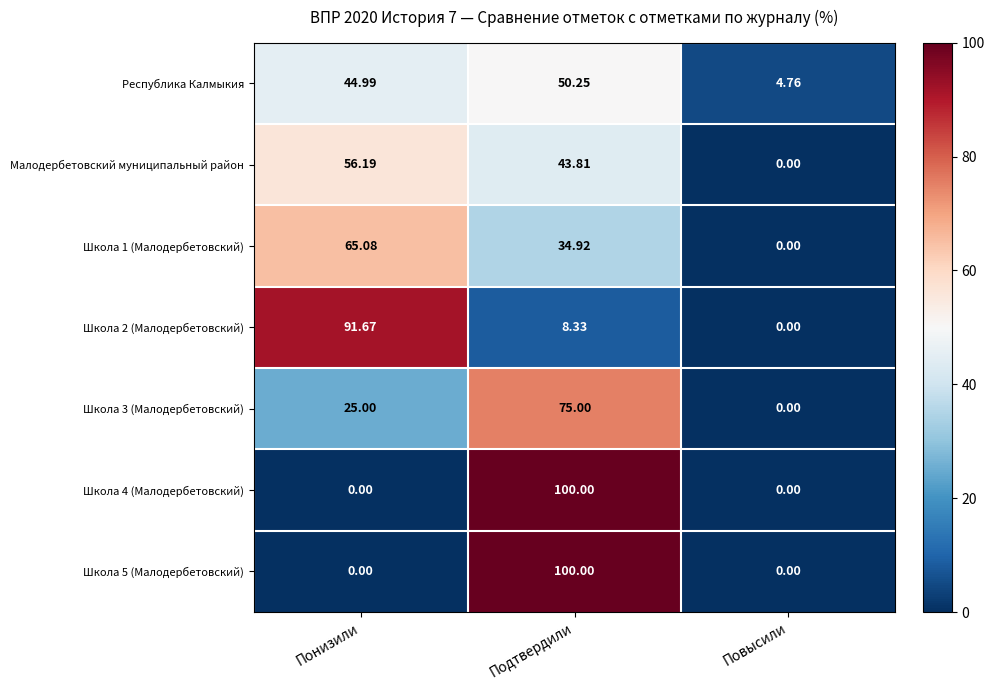

Rank the categories by Малодербетовский муниципальный район value from lowest to highest.

Повысили, Подтвердили, Понизили